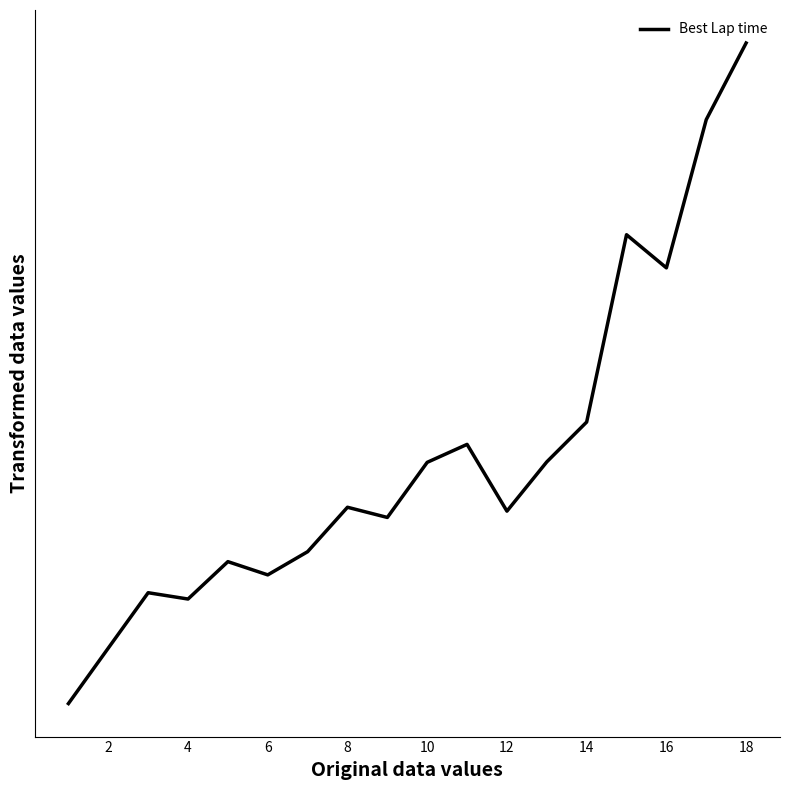

What is the value of the 9th point from the left?

92.4